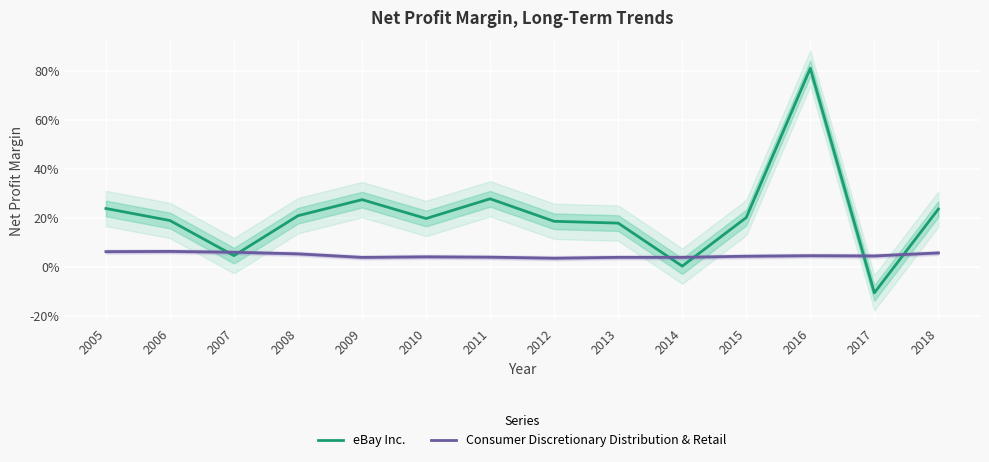

What is the sum of the Consumer Discretionary Distribution & Retail values at 2011 and 2010?

0.1